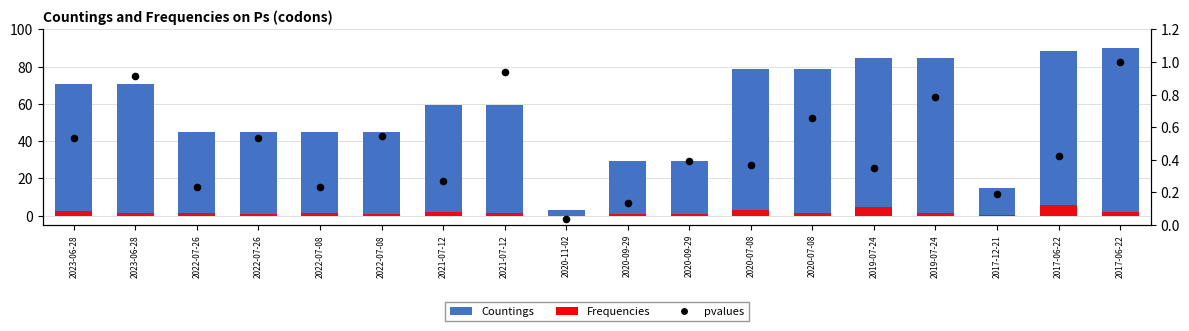

At which category is the sum across all series the highest?

2017-06-22